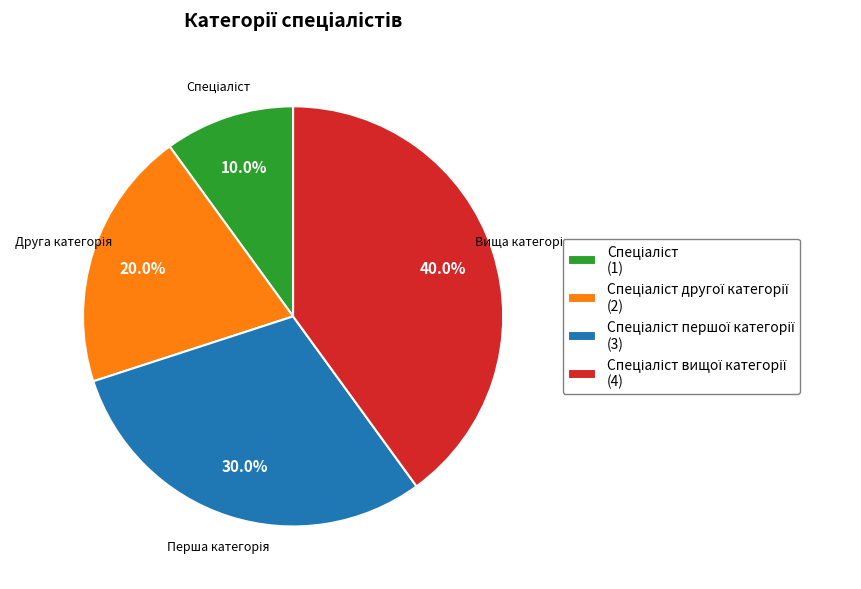

Is there a majority slice in this chart?

No